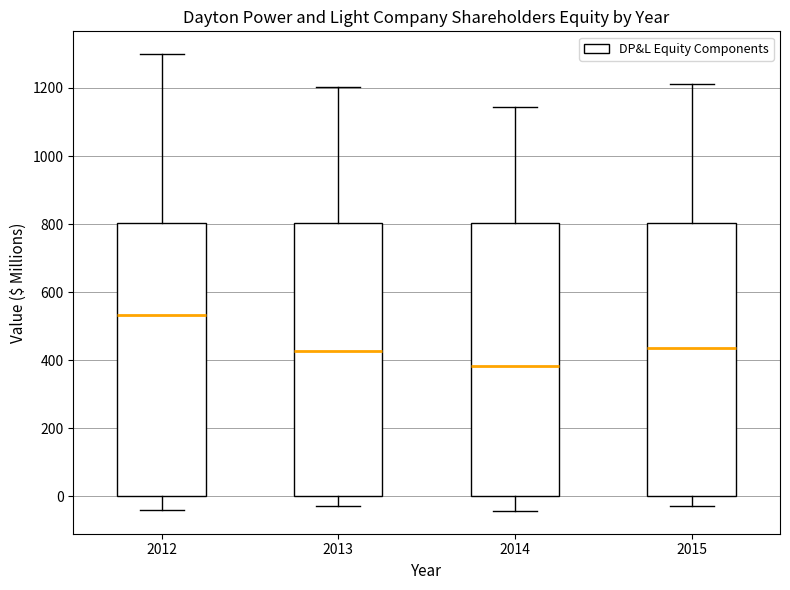

Reading left to right, read every box against the y-axis: the position of its median line, the range the box covers, and the ends of its whiskers. The values are not printed on the chart, so give them approximately, as read against the axis.

2012: median 540, box 0 to 800, whiskers -40 to 1300
2013: median 420, box 0 to 800, whiskers -20 to 1200
2014: median 380, box 0 to 800, whiskers -40 to 1140
2015: median 440, box 0 to 800, whiskers -20 to 1220